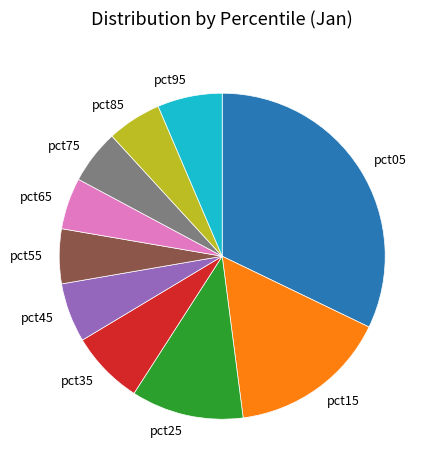

Is pct75 the majority of the pie?

No